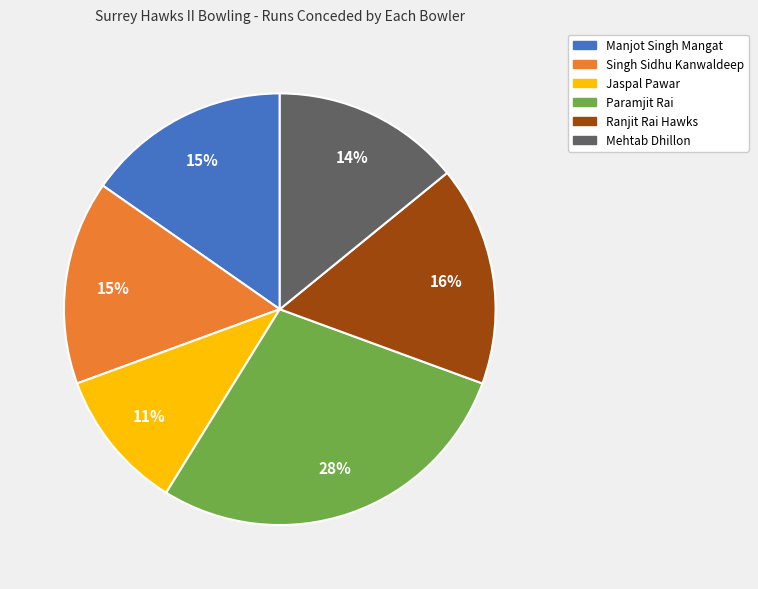

What percentage is the Manjot Singh Mangat slice, to the nearest percent?

15%